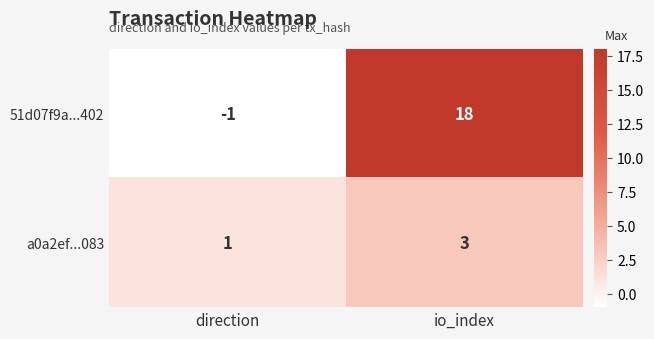

Reading left to right, transcribe all the data shown in this chart.

51d07f9a...402: -1	18
a0a2ef...083: 1	3